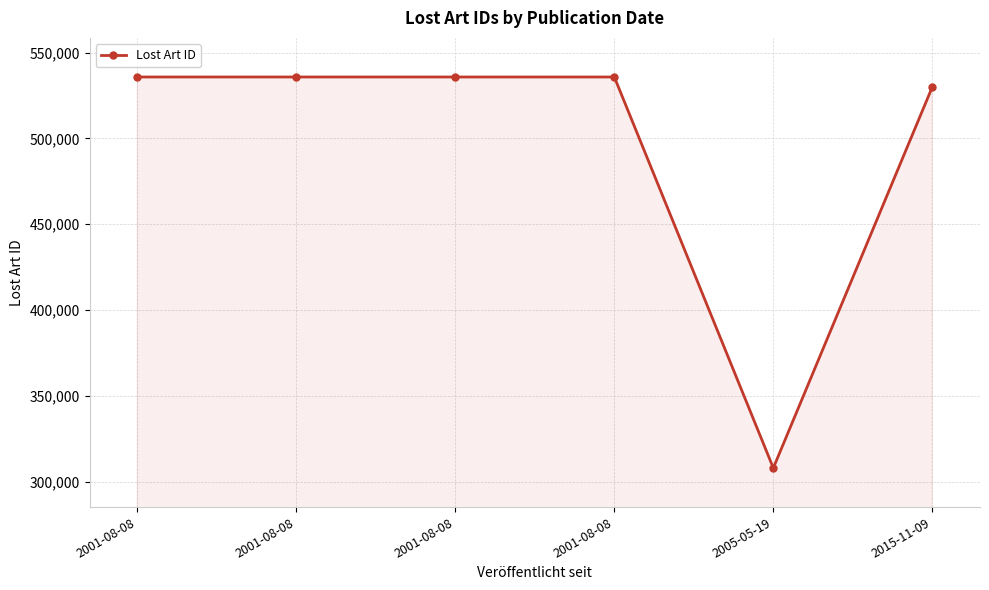

Rank the categories by value from highest to lowest.

2001-08-08, 2001-08-08, 2001-08-08, 2001-08-08, 2015-11-09, 2005-05-19